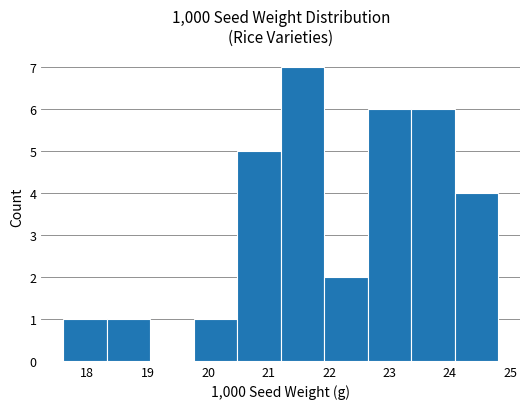

What is the height of the bar covering 22.64 to 23.36 on the x-axis? Neither the bar edges nor the heights are printed on the chart, so give them approximately, as read against the axes.

6